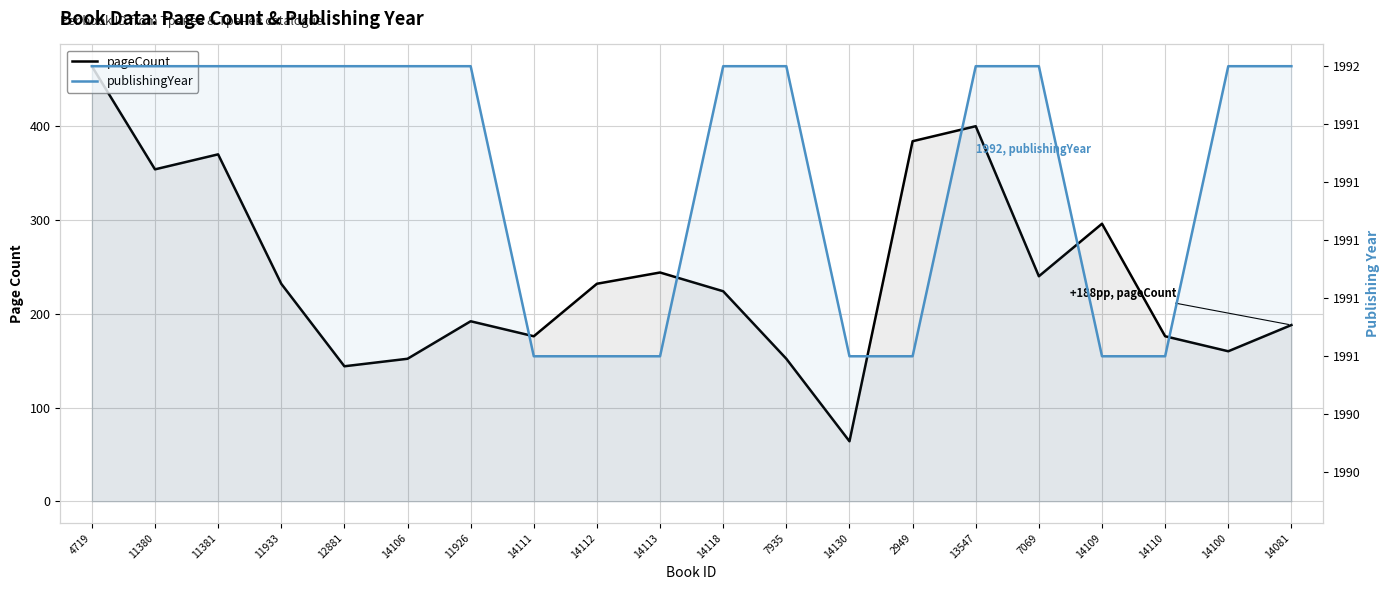

What is the difference between the highest and lowest values at 2949?

1607